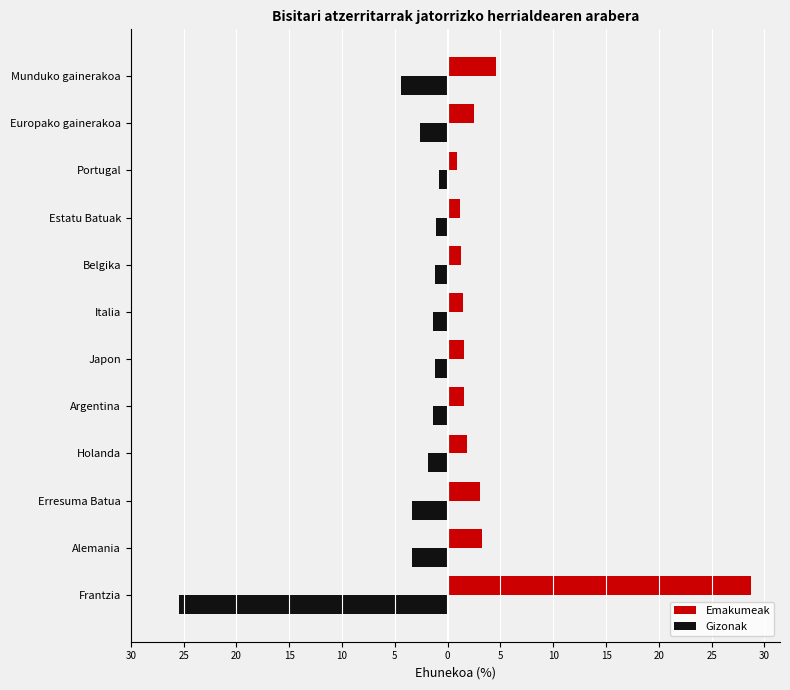

What are all the series names shown in the legend?

Emakumeak, Gizonak